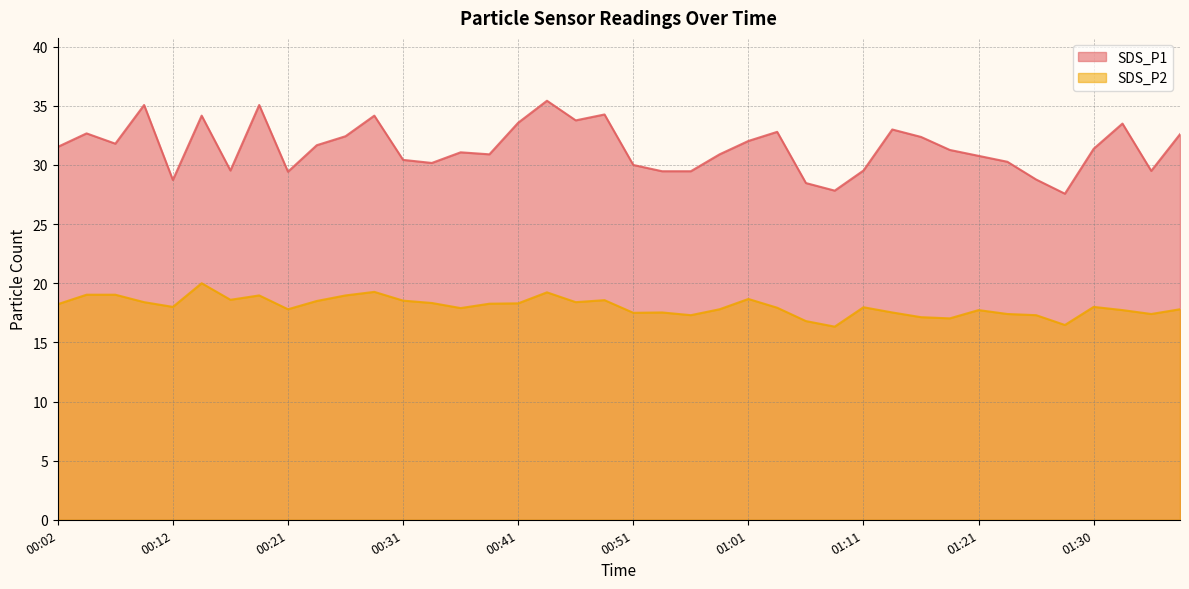

At how many categories does at least one series exceed 26?

40